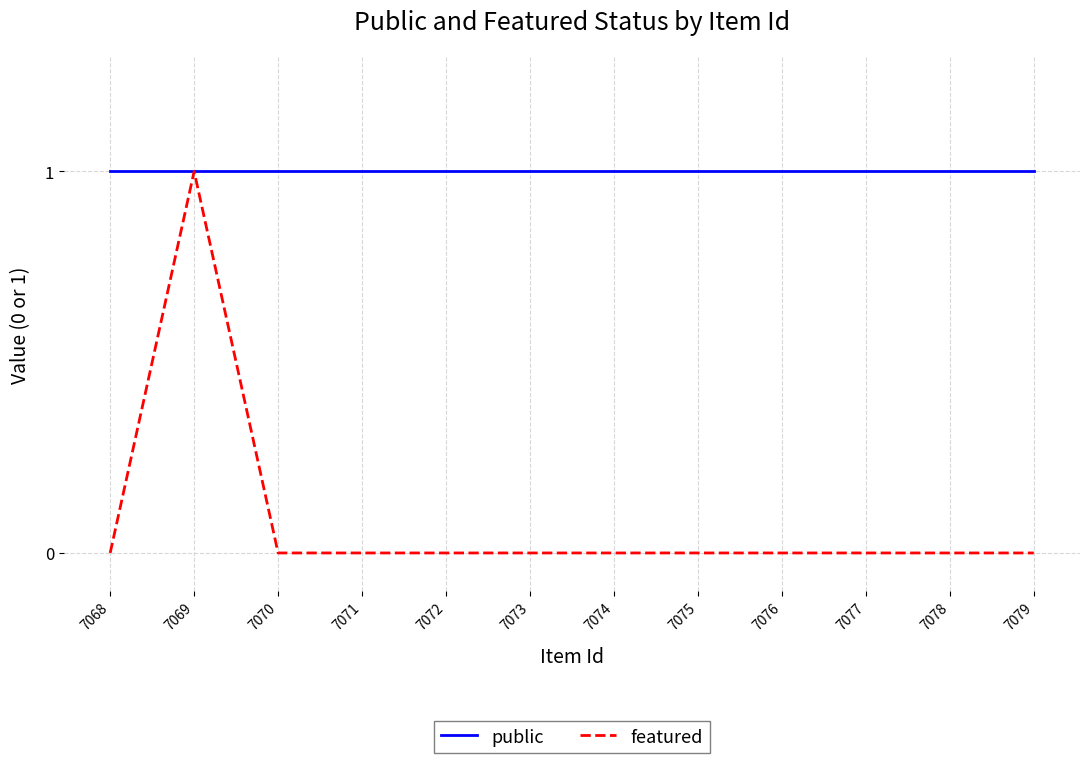

List the series in order of their overall mean, highest first.

public, featured